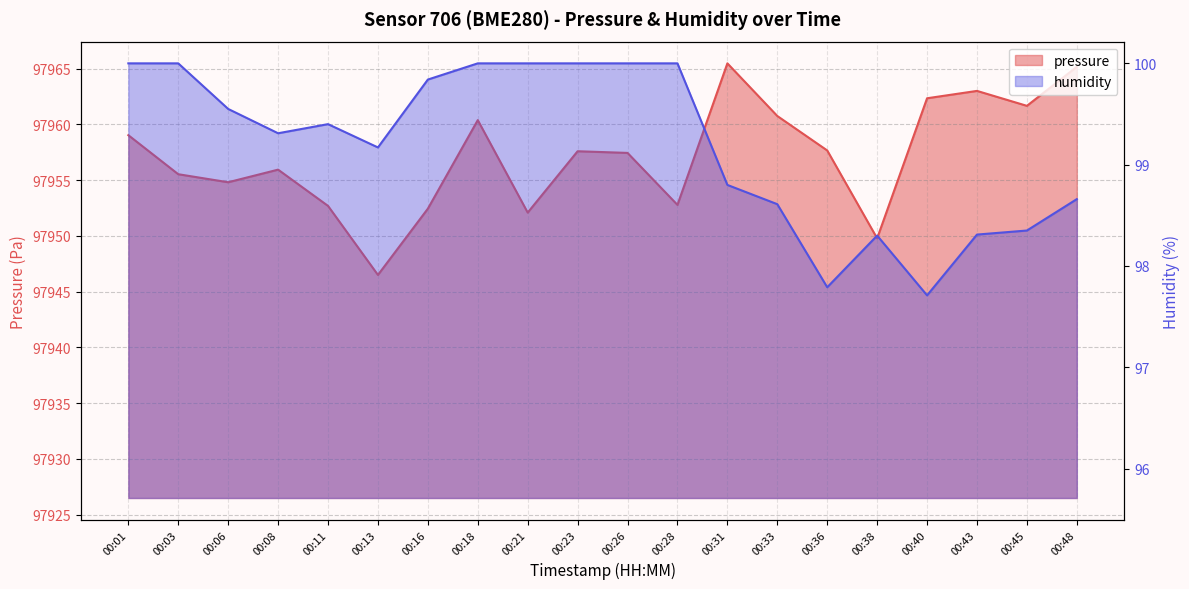

Reading left to right, transcribe all the data shown in this chart.

pressure: 97959.0	97955.5	97954.8	97955.9	97952.7	97946.5	97952.4	97960.4	97952.1	97957.6	97957.4	97952.8	97965.5	97960.8	97957.7	97949.8	97962.3	97963.0	97961.7	97965.2
humidity: 100.0	100.0	99.5	99.3	99.4	99.2	99.8	100.0	100.0	100.0	100.0	100.0	98.8	98.6	97.8	98.3	97.7	98.3	98.3	98.7